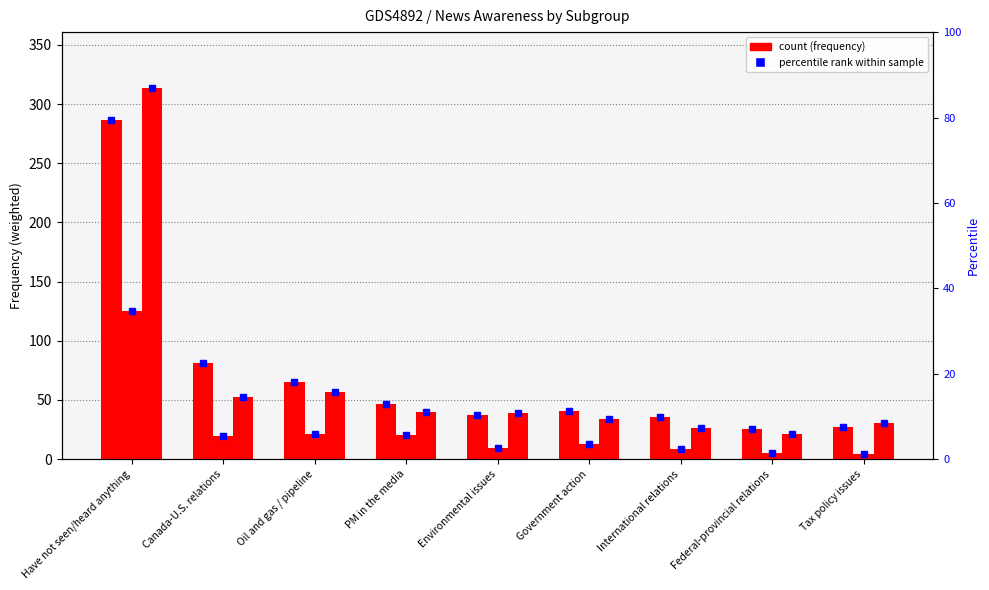

What is the spread (max minus min) of values at Tax policy issues?

25.6